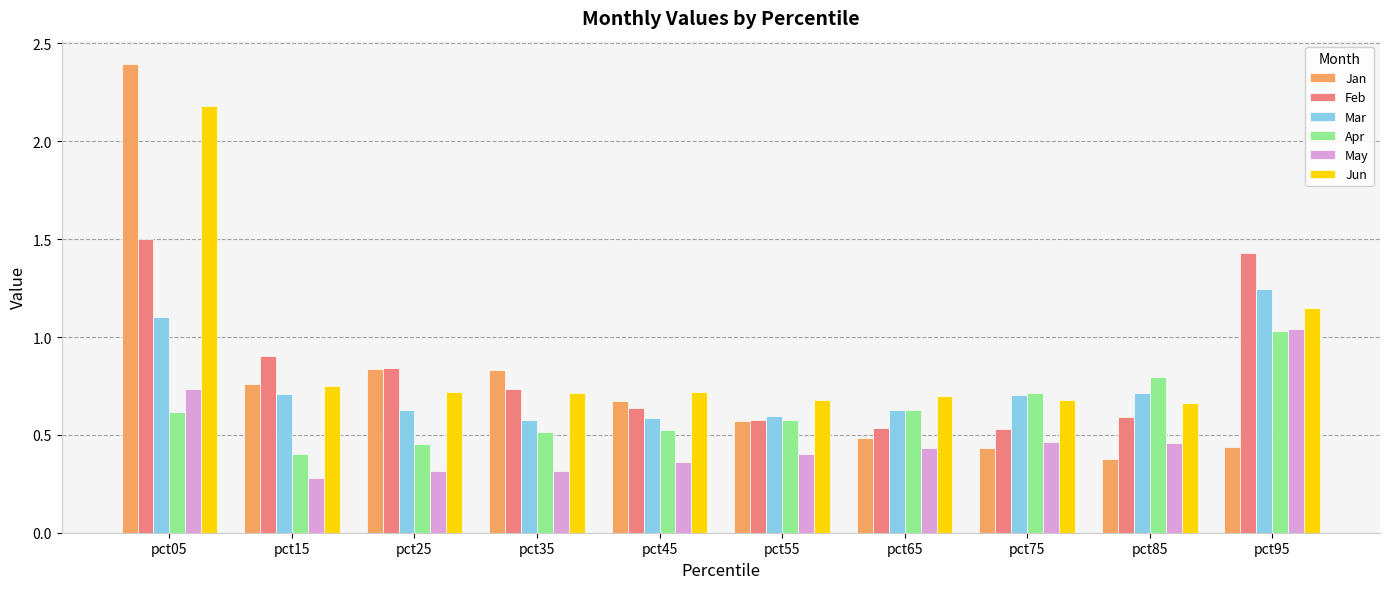

At which category is the sum across all series the highest?

pct05